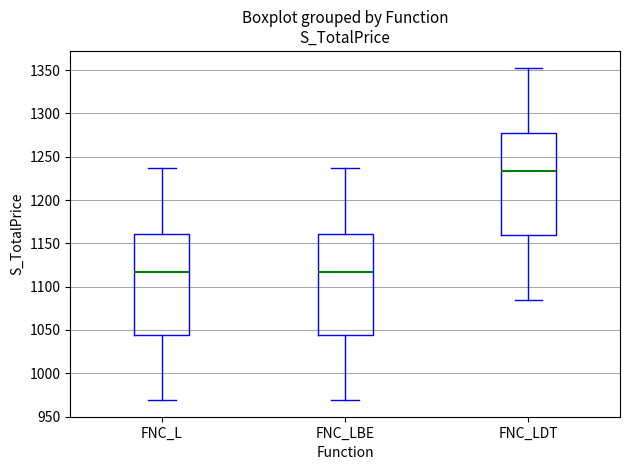

Where does the upper whisker of the box for FNC_LBE end on the y-axis? The values are not printed on the chart, so give them approximately, as read against the axis.

1235